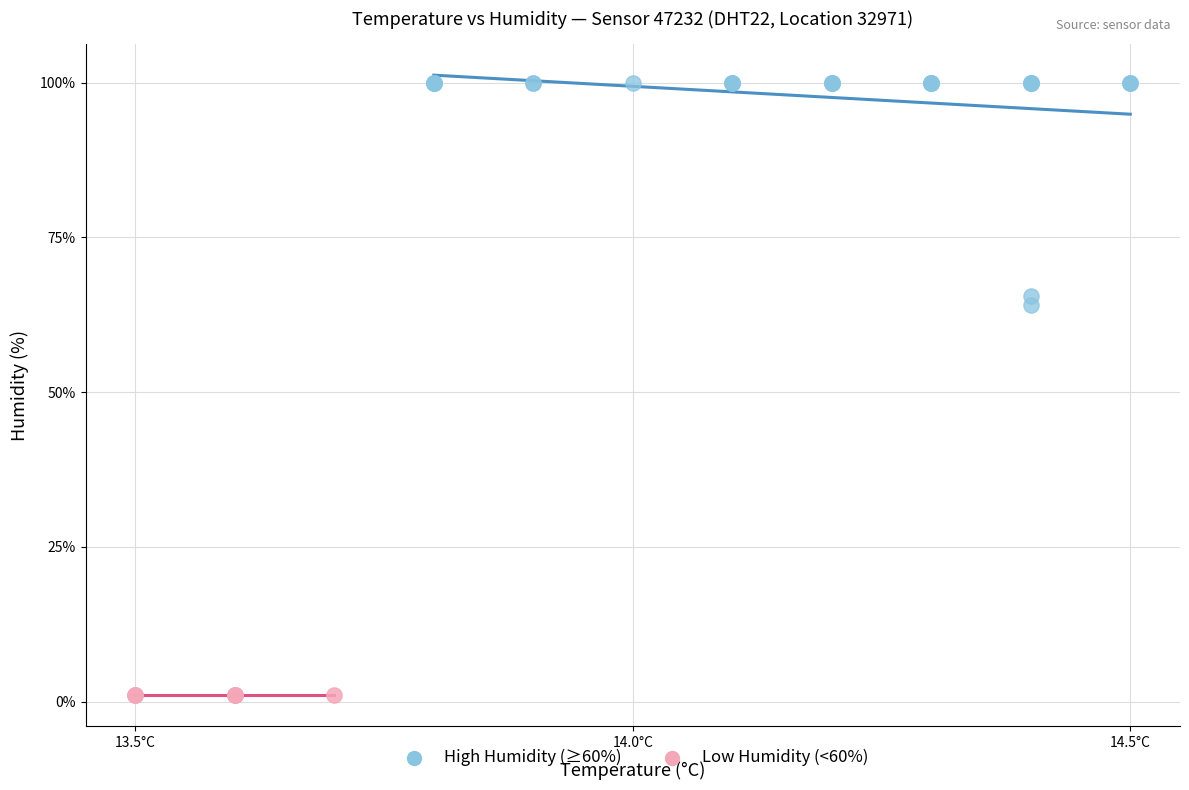

Which series reaches the maximum Y coordinate?

High Humidity (≥60%)